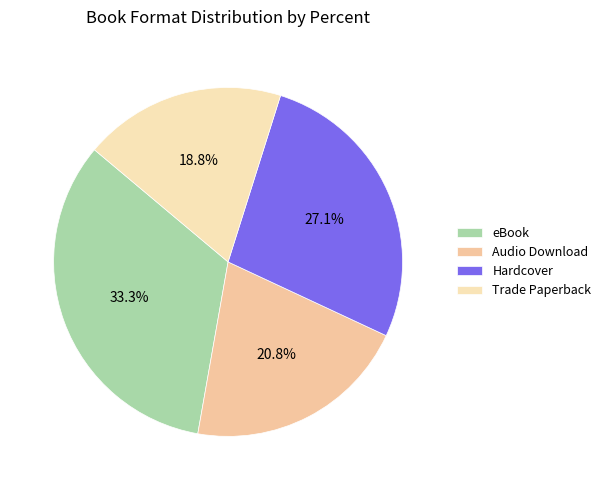

Does eBook account for over 50% of the chart?

No